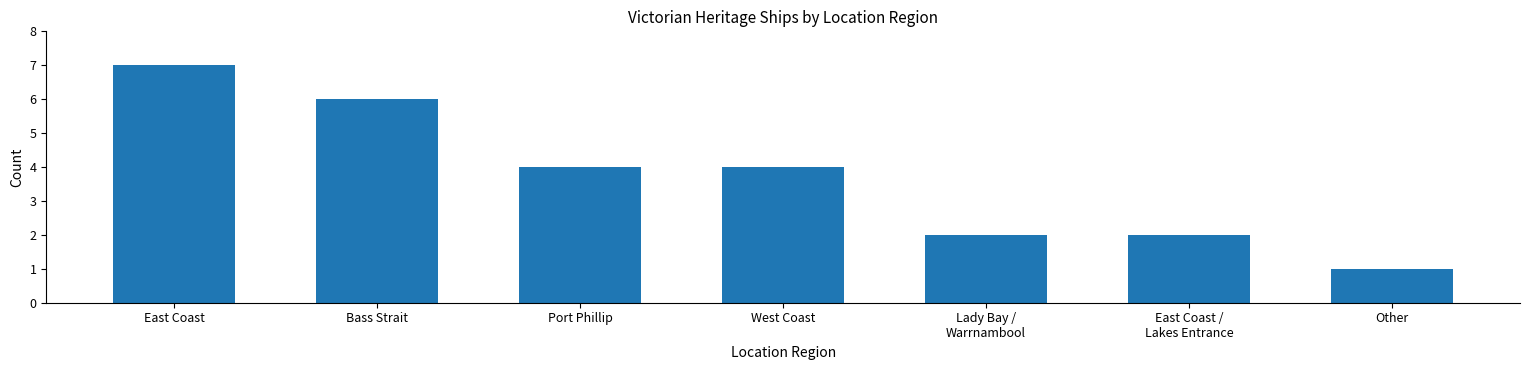

Which has a higher value, East Coast or Lady Bay /
Warrnambool?

East Coast